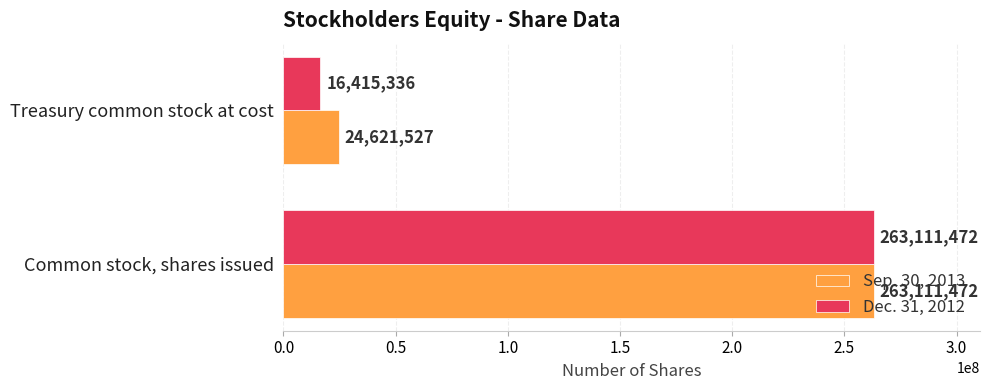

What is the average value of the Dec. 31, 2012 series?

139763404